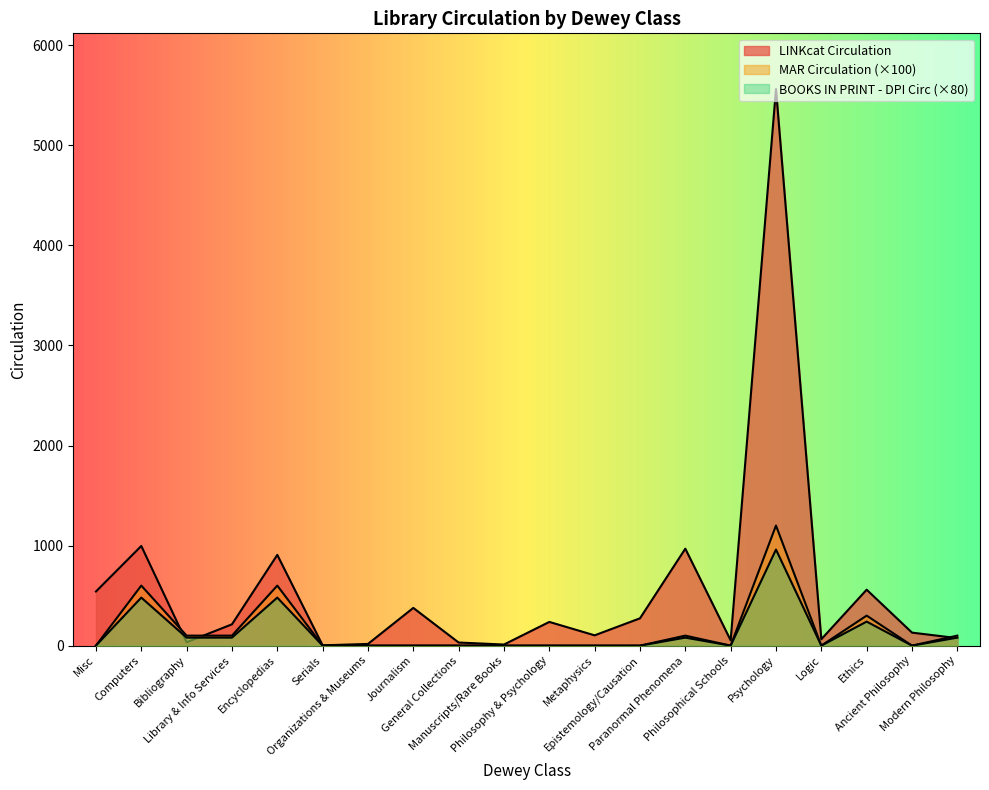

Is the value of BOOKS IN PRINT - DPI Circulation at Psychology greater than the value of LINKcat Circulation at Epistemology/Causation?

Yes